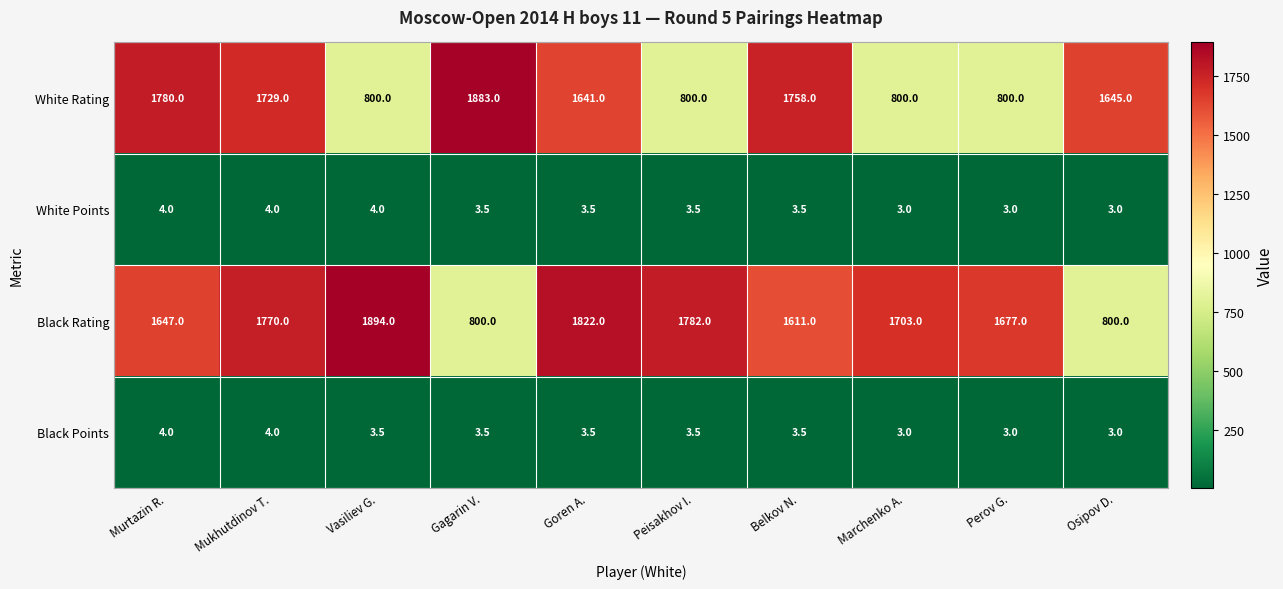

What is the minimum value for White Rating?

800.0